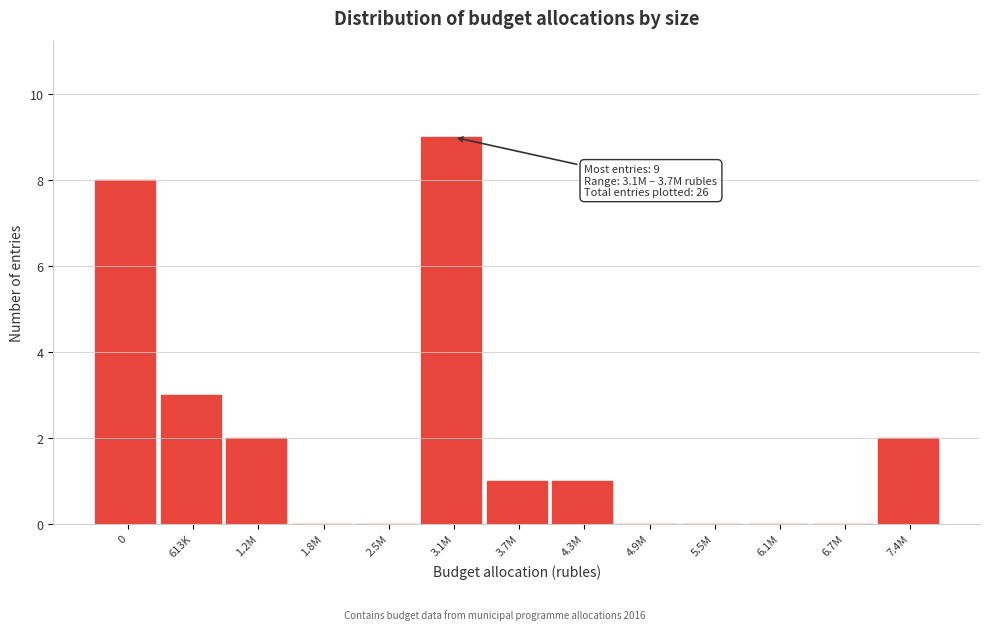

Reading right to left, transcribe all the data shown in this chart.

7.4M=2	6.7M=0	6.1M=0	5.5M=0	4.9M=0	4.3M=1	3.7M=1	3.1M=9	2.5M=0	1.8M=0	1.2M=2	613K=3	0=8